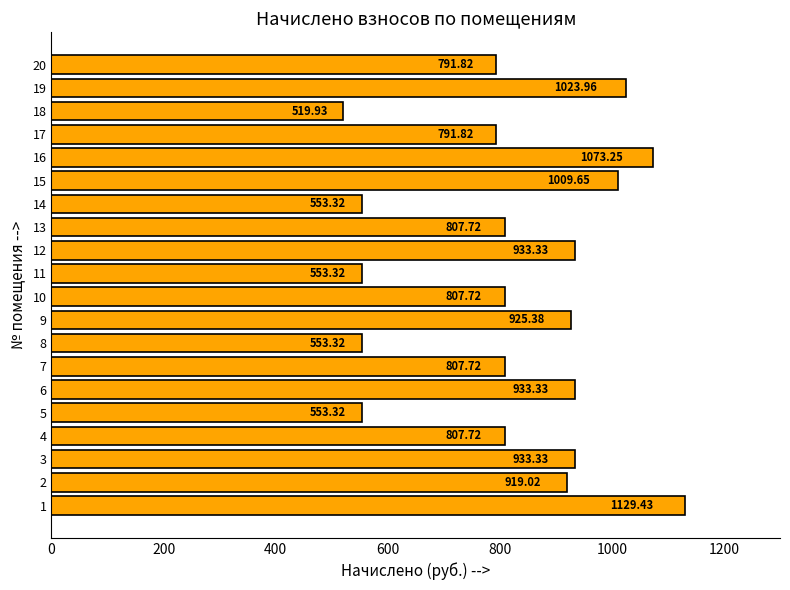

What is the difference between the second highest and minimum values?

553.3